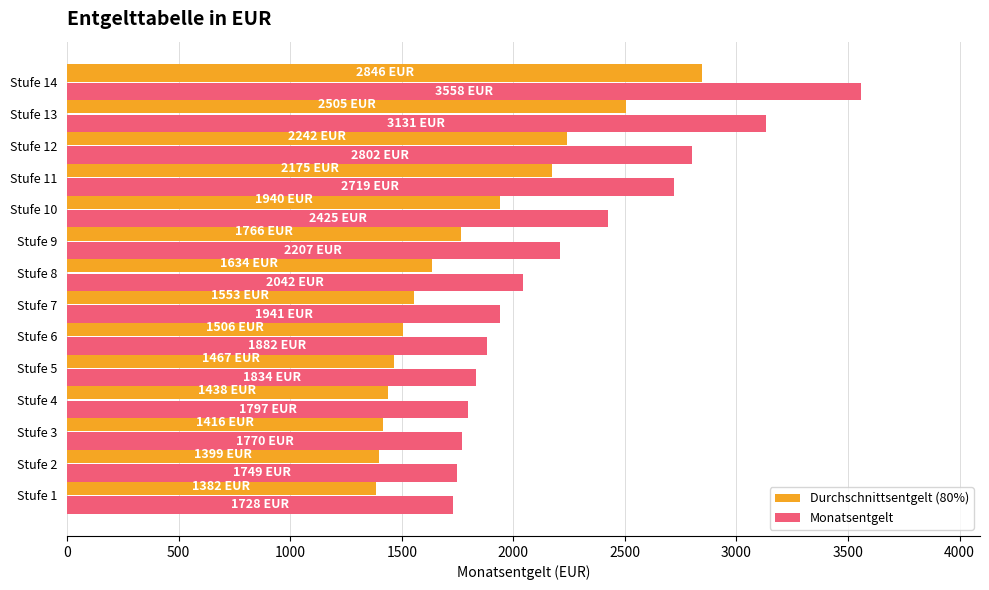

List the series in order of their overall mean, lowest first.

Durchschnittsentgelt (80%), Monatsentgelt